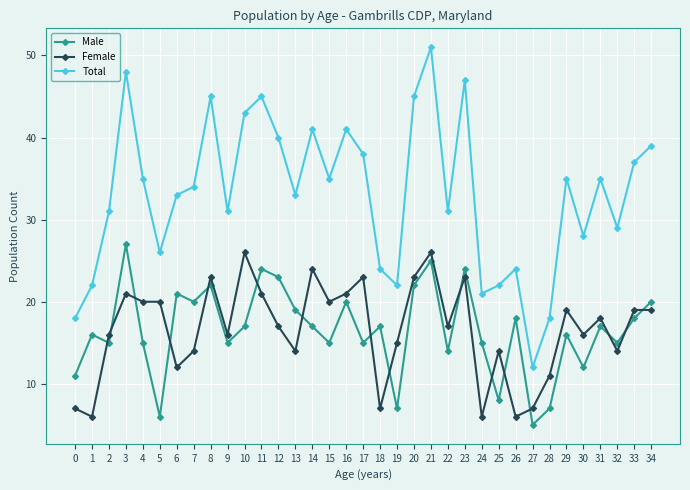

Between 4 and 25, which series saw the biggest shift?

Total